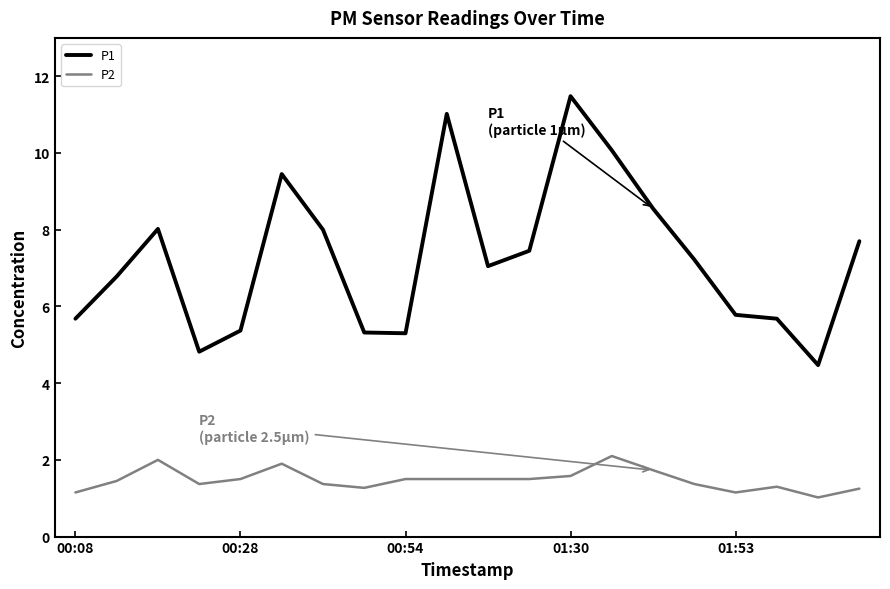

Which series has the largest range (max minus min)?

P1